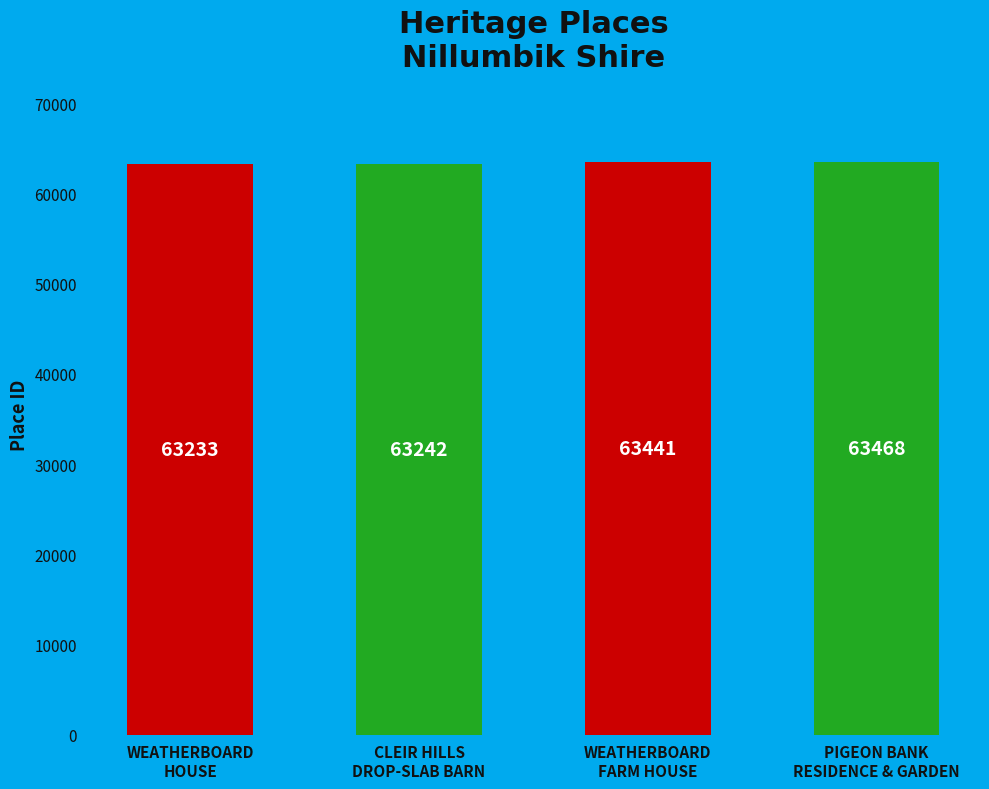

The chart shows a value of 101124 at WEATHERBOARD
FARM HOUSE. True or false?

False